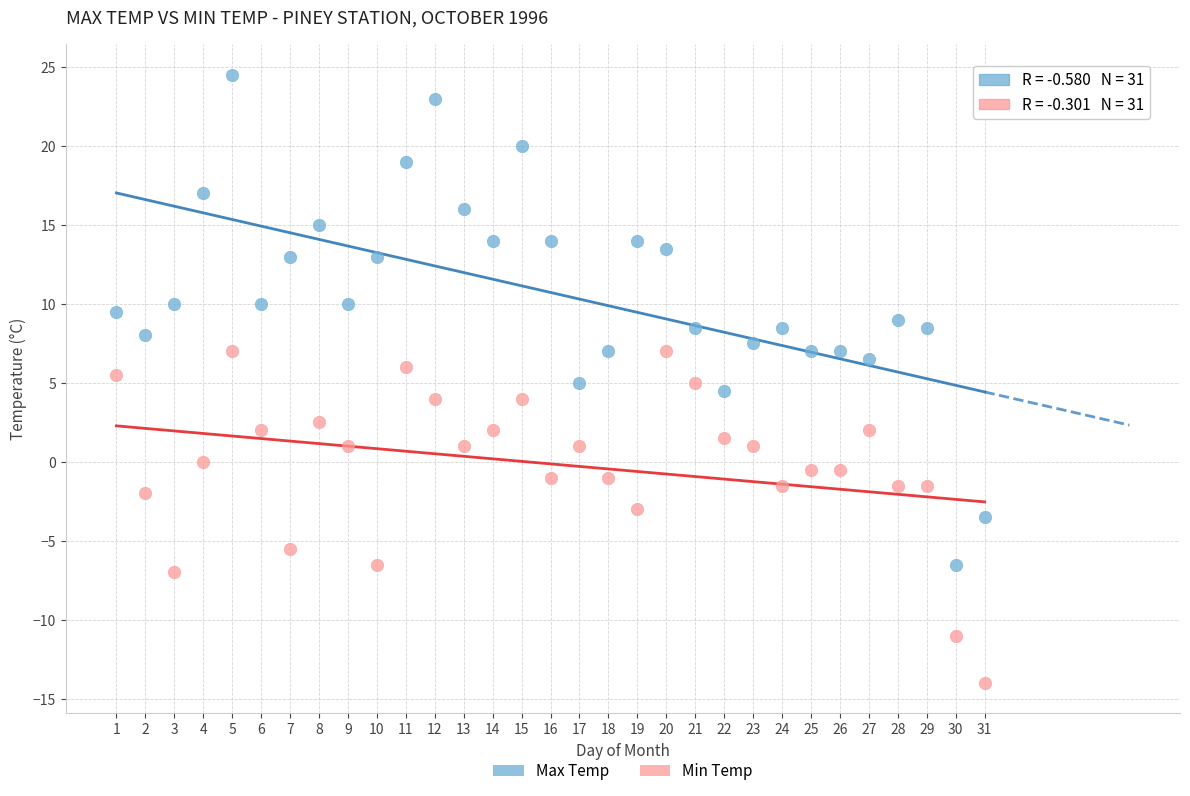

Across all data points, what is the range of X values (max minus min)?

30.0